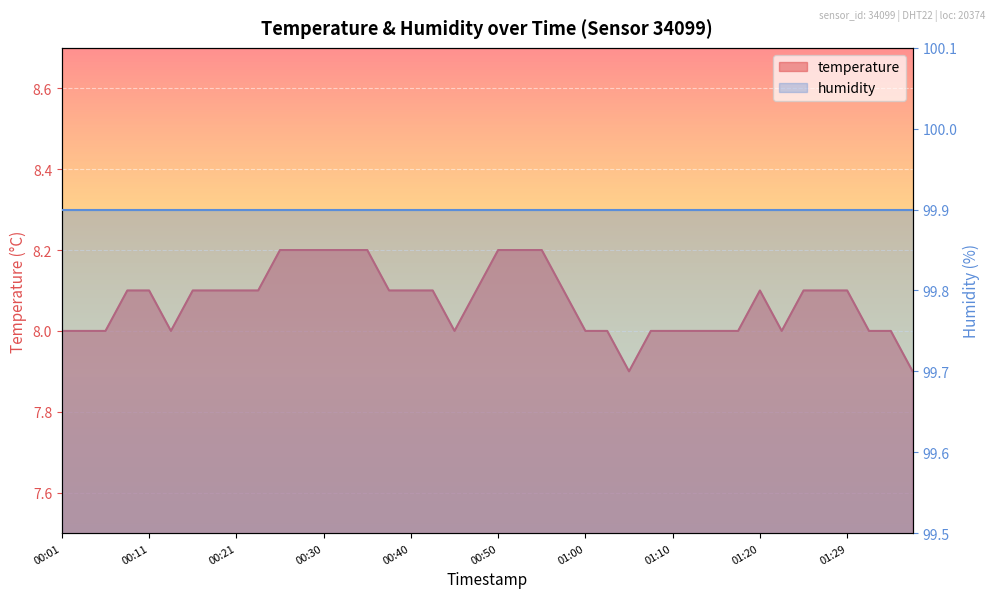

Which category has the highest value across all series?

00:26